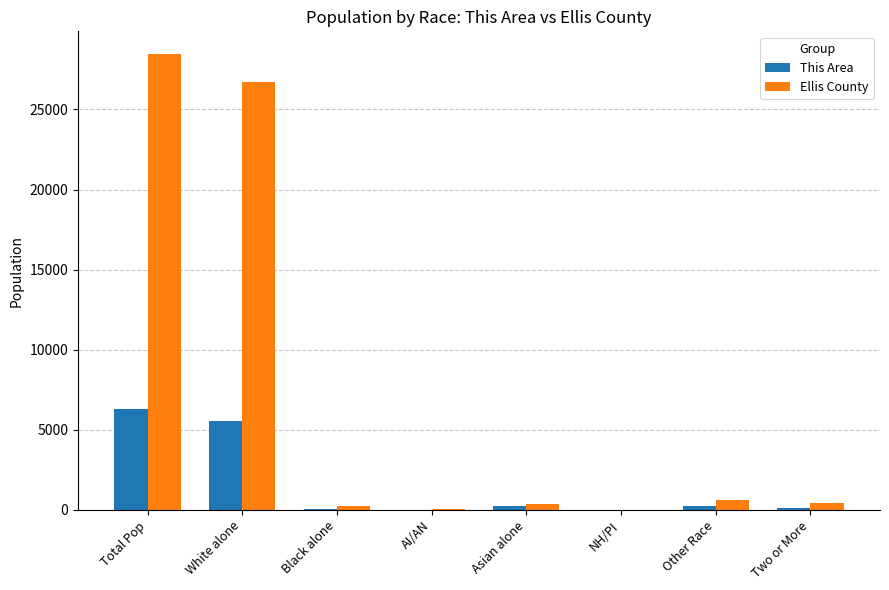

What is the total value across all series at Two or More?

606